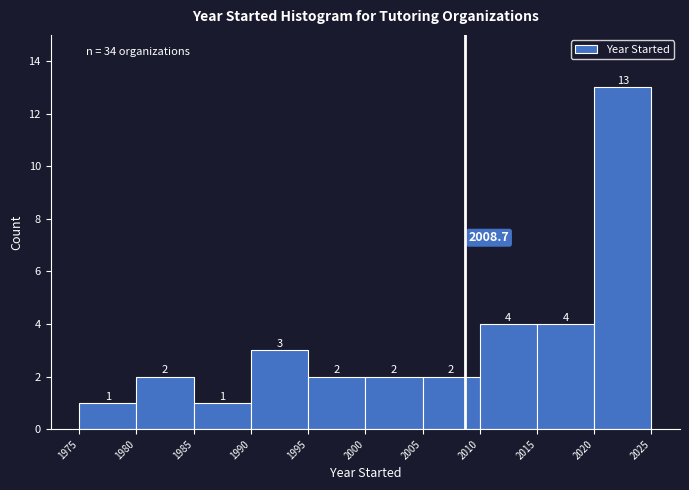

Reading left to right, transcribe this chart: for each bar, give the range it covers on the x-axis and its height.

1975 to 1980: 1.0
1980 to 1985: 2.0
1985 to 1990: 1.0
1990 to 1995: 3.0
1995 to 2000: 2.0
2000 to 2005: 2.0
2005 to 2010: 2.0
2010 to 2015: 4.0
2015 to 2020: 4.0
2020 to 2025: 13.0